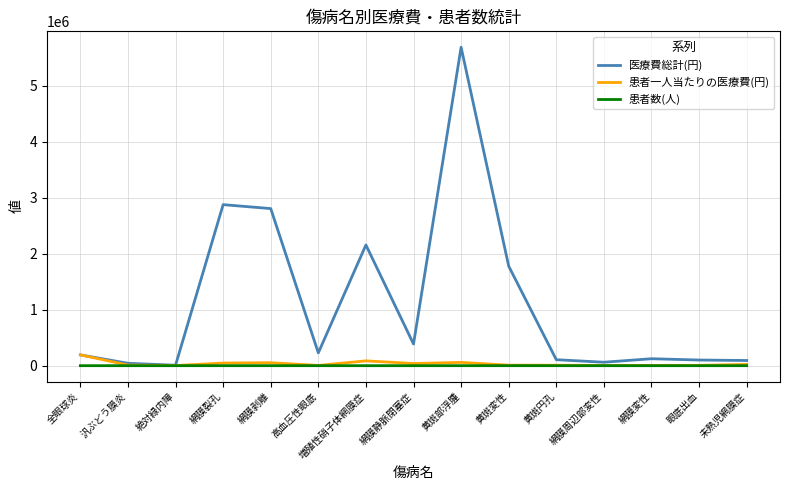

What is the sum of the 医療費総計(円) values at 増殖性硝子体網膜症 and 未熟児網膜症?

2249259